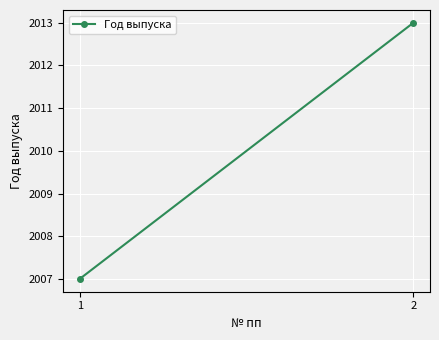

What is the value of the 2nd point from the left?

2013